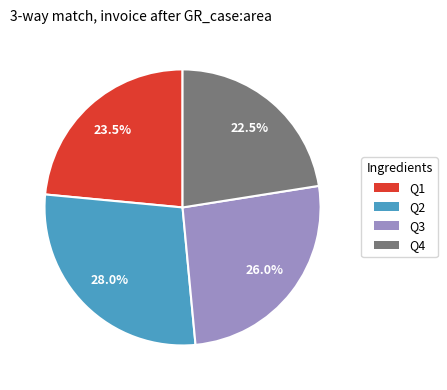

How many slices are in this pie chart?

4